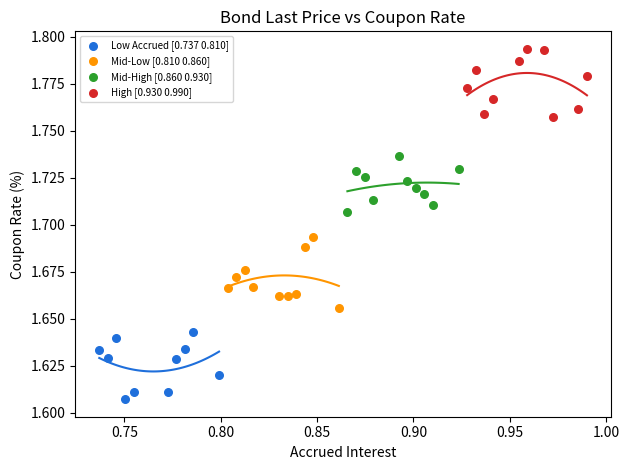

Which series contains the highest Y value?

High [0.930 0.990]